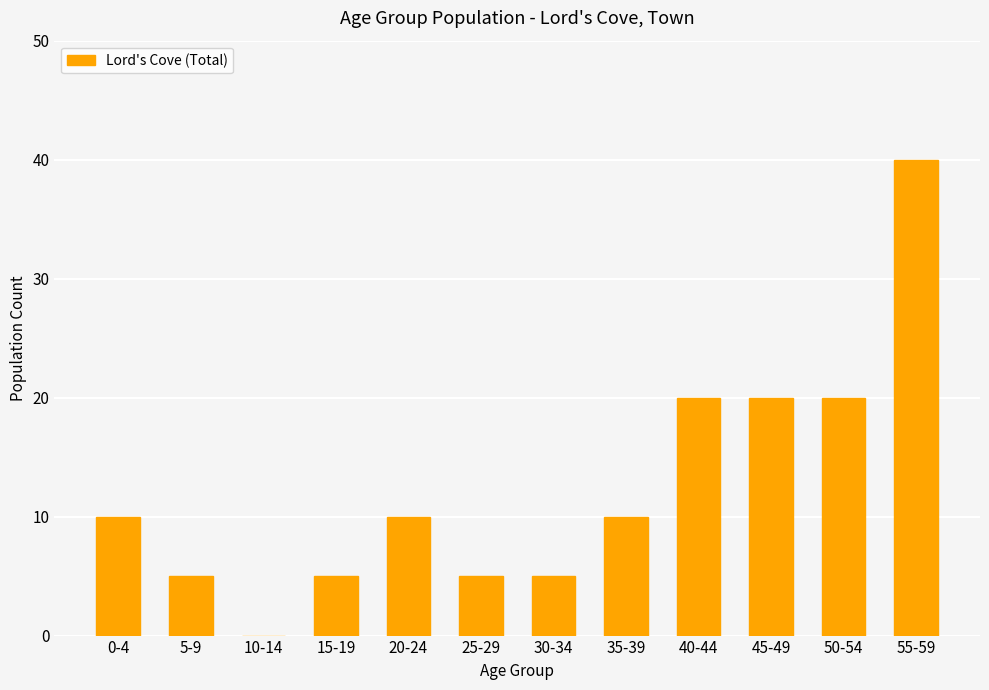

How many series are shown in this chart?

1